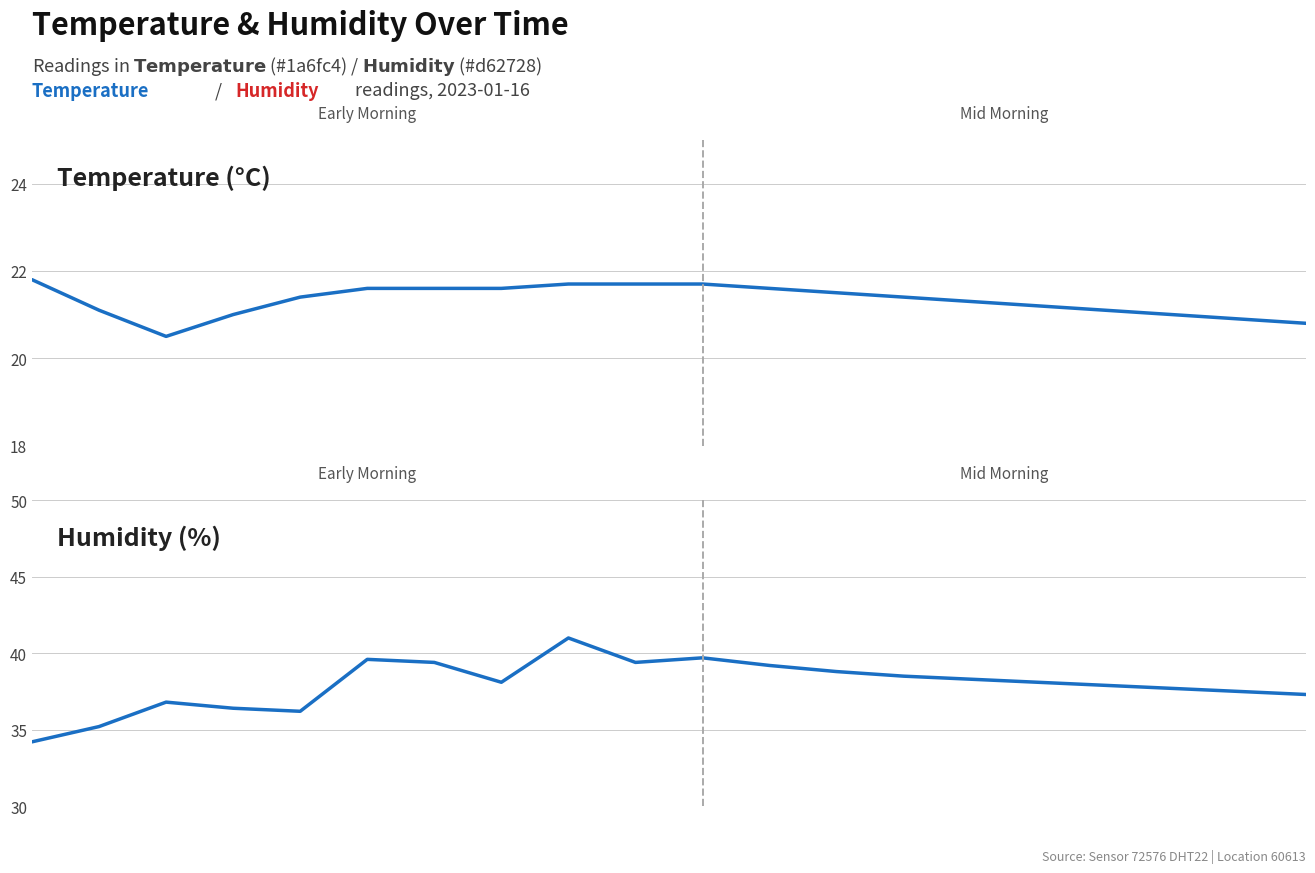

What are all the series names shown in the legend?

Temperature, Humidity